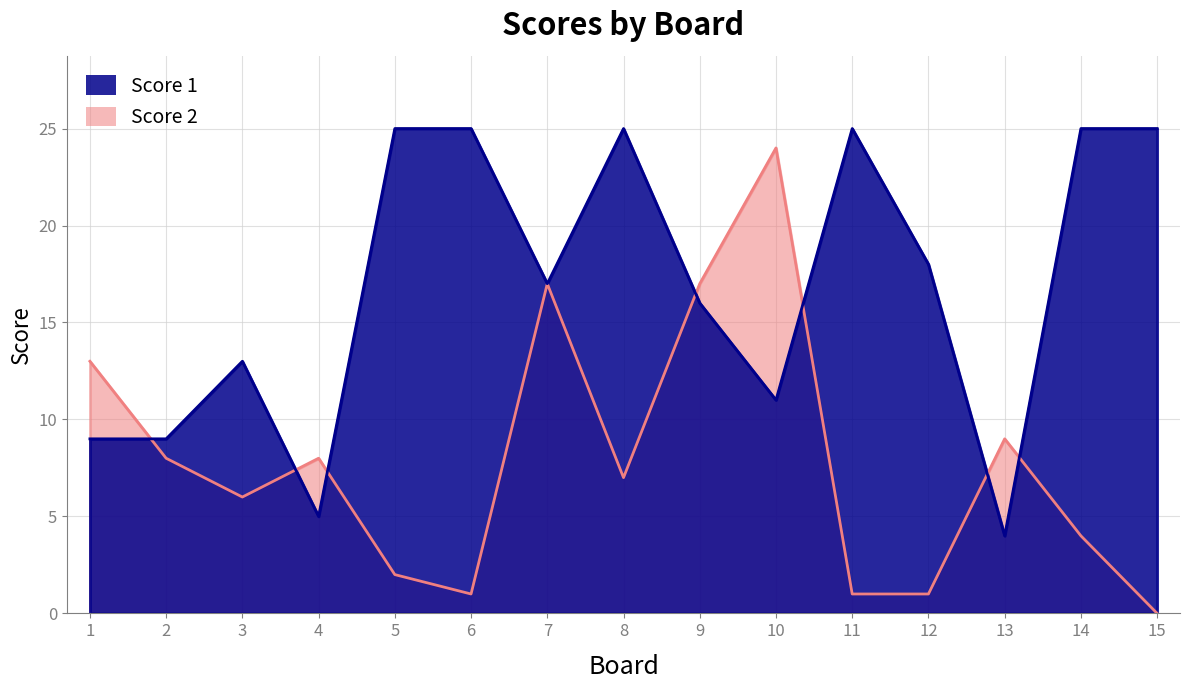

Where is the first local maximum for Score 1?

3